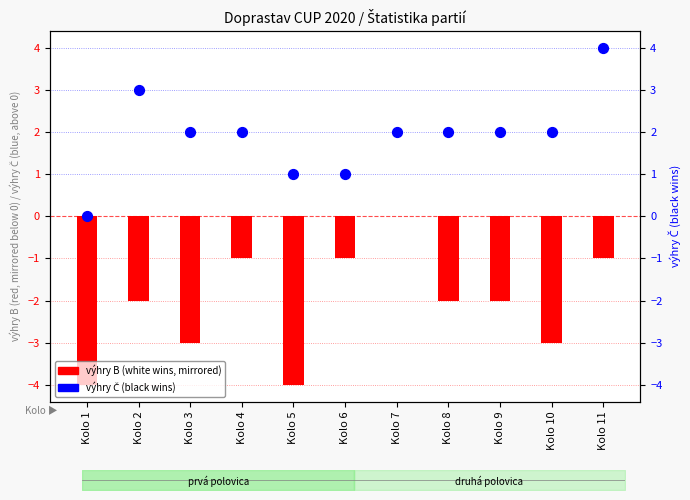

Which series has the largest total across all categories?

výhry Č